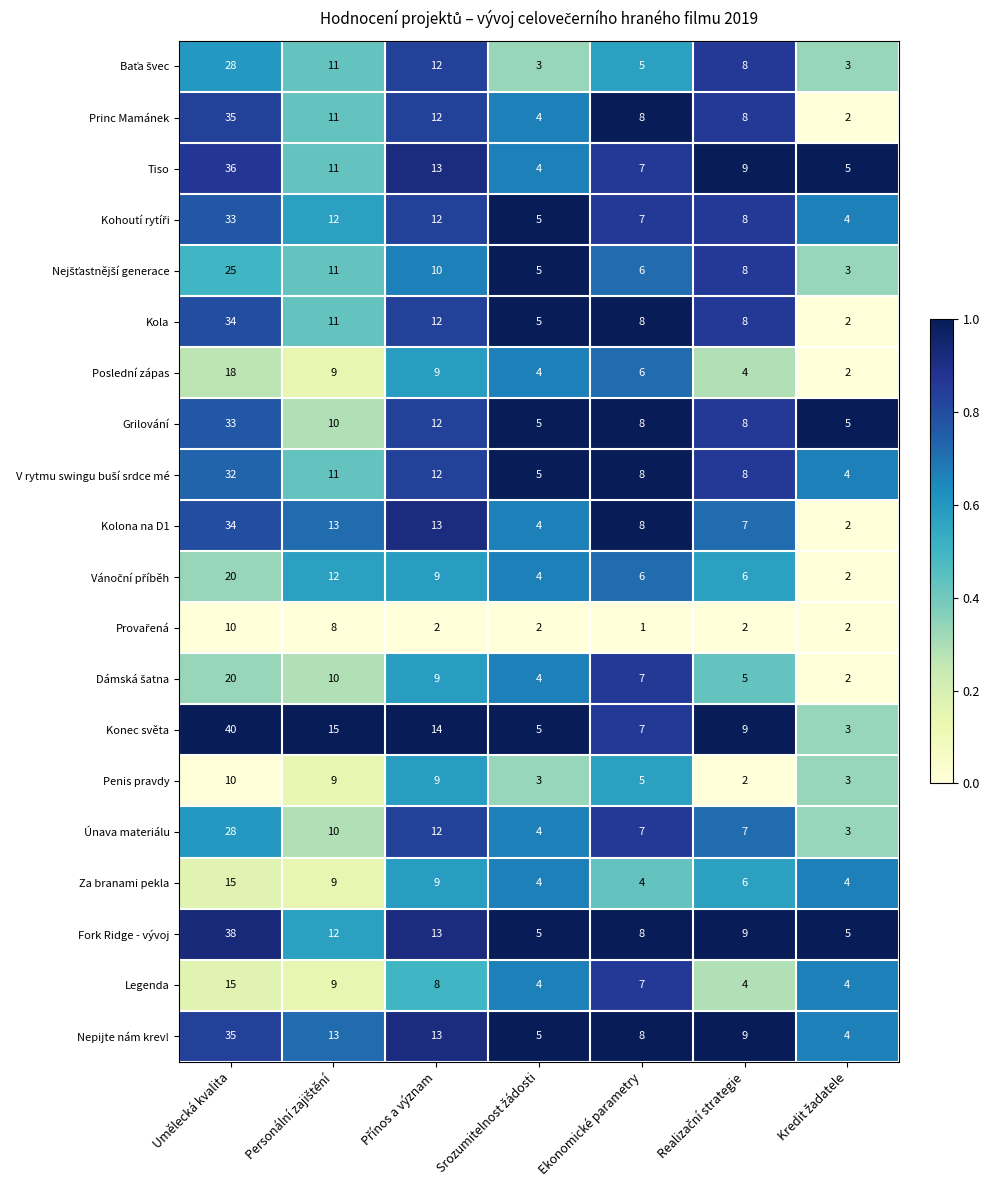

Which series has the largest range (max minus min)?

Konec světa